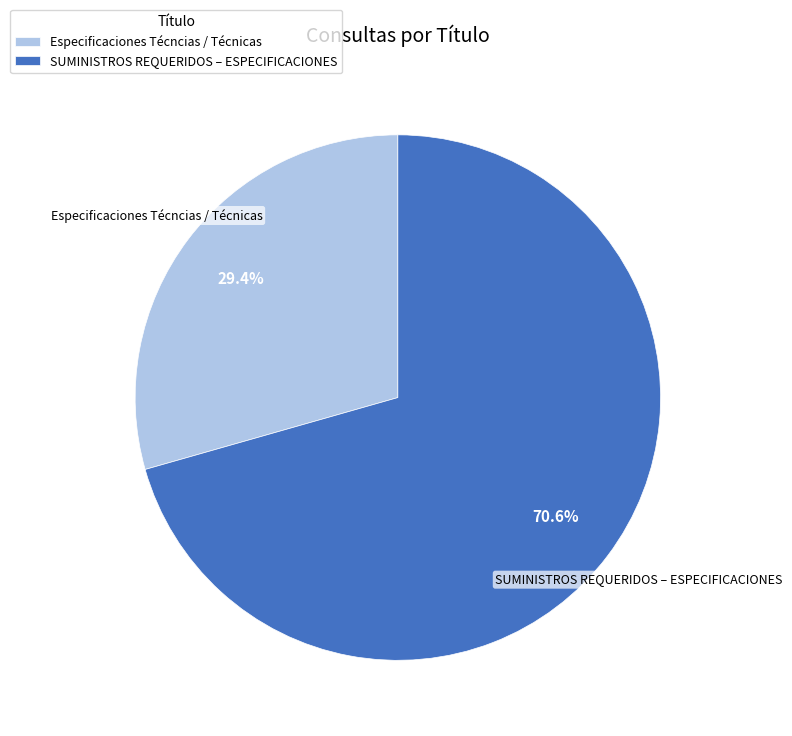

Is there any slice that represents more than half of the pie?

Yes